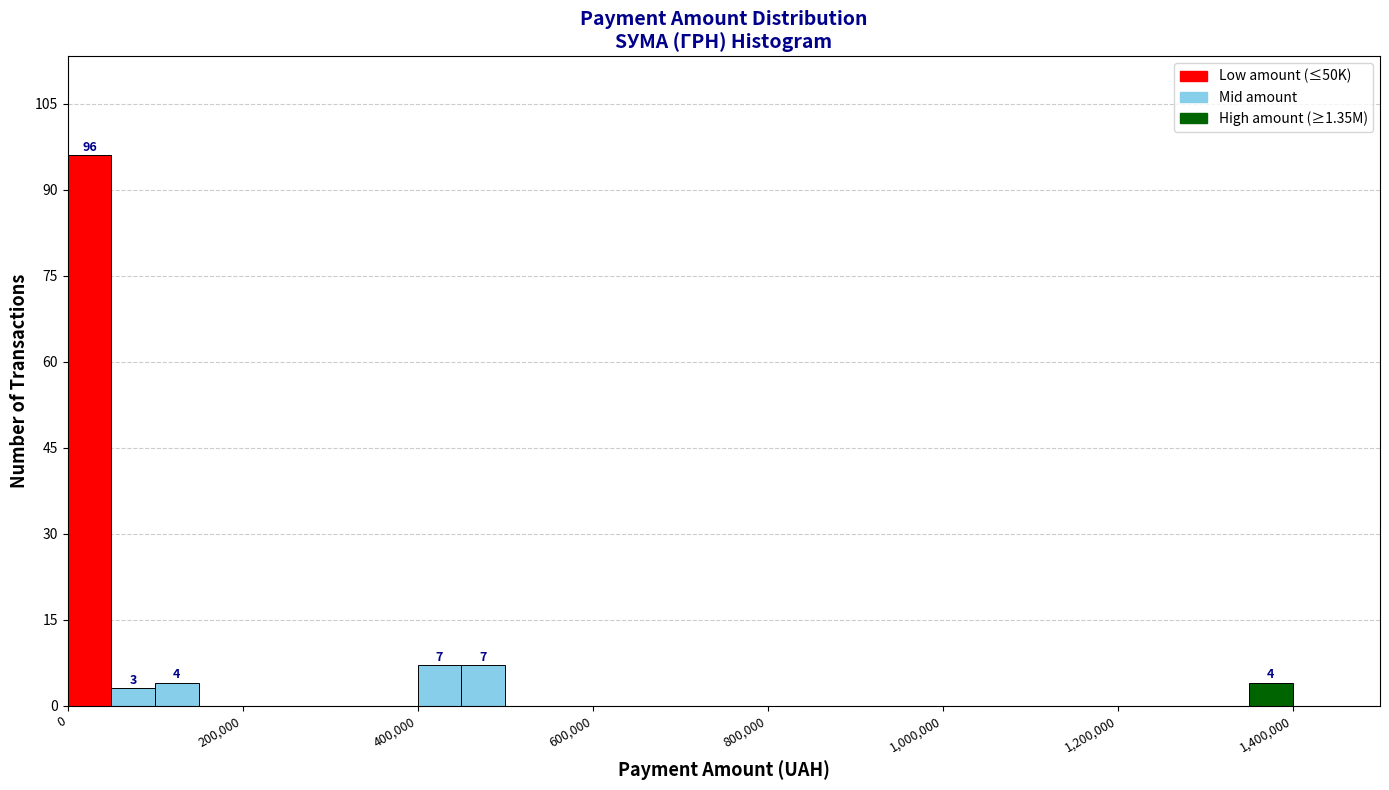

Around what value on the x-axis is the tallest bar? Give the approximate position of its centre, as read against the axis.

20000